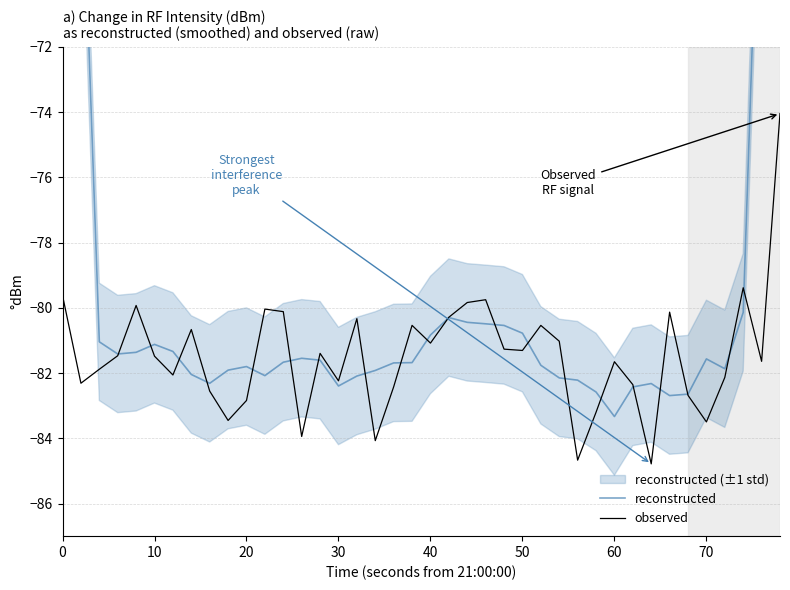

What is the label of the 7th point from the left?

60